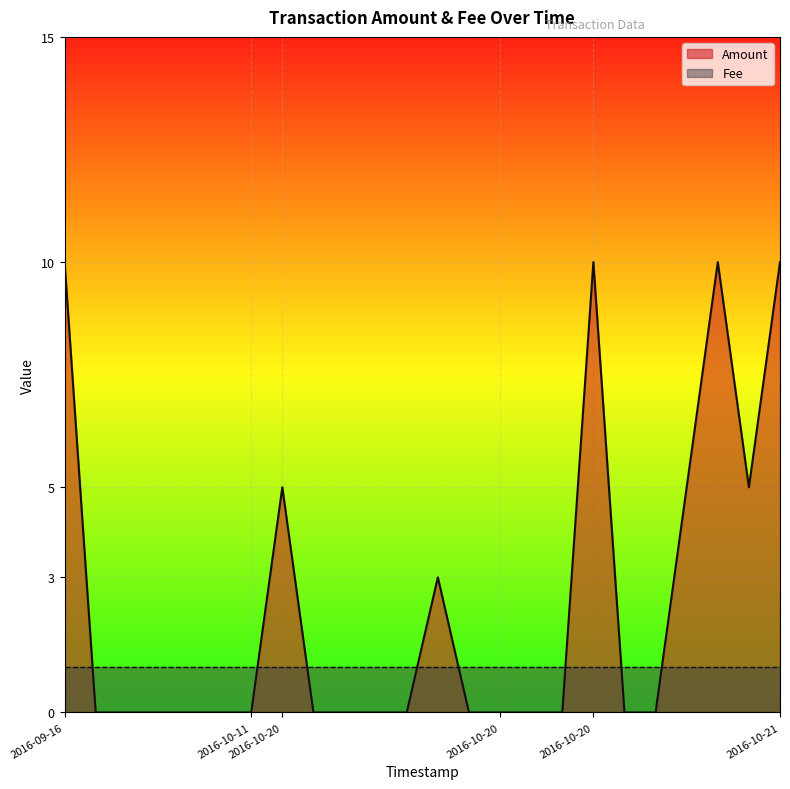

Reading left to right, transcribe all the data shown in this chart.

10	0	0	0	0	0	0	5	0	0	0	0	3	0	0	0	0	10	0	0	5	10	5	10